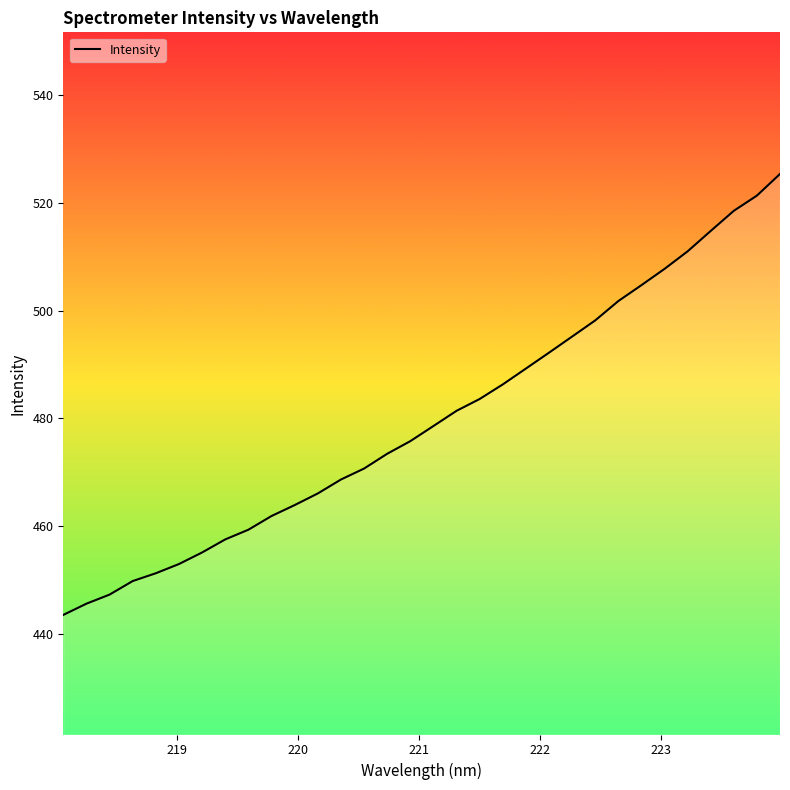

What is the minimum value shown in the chart?

443.5